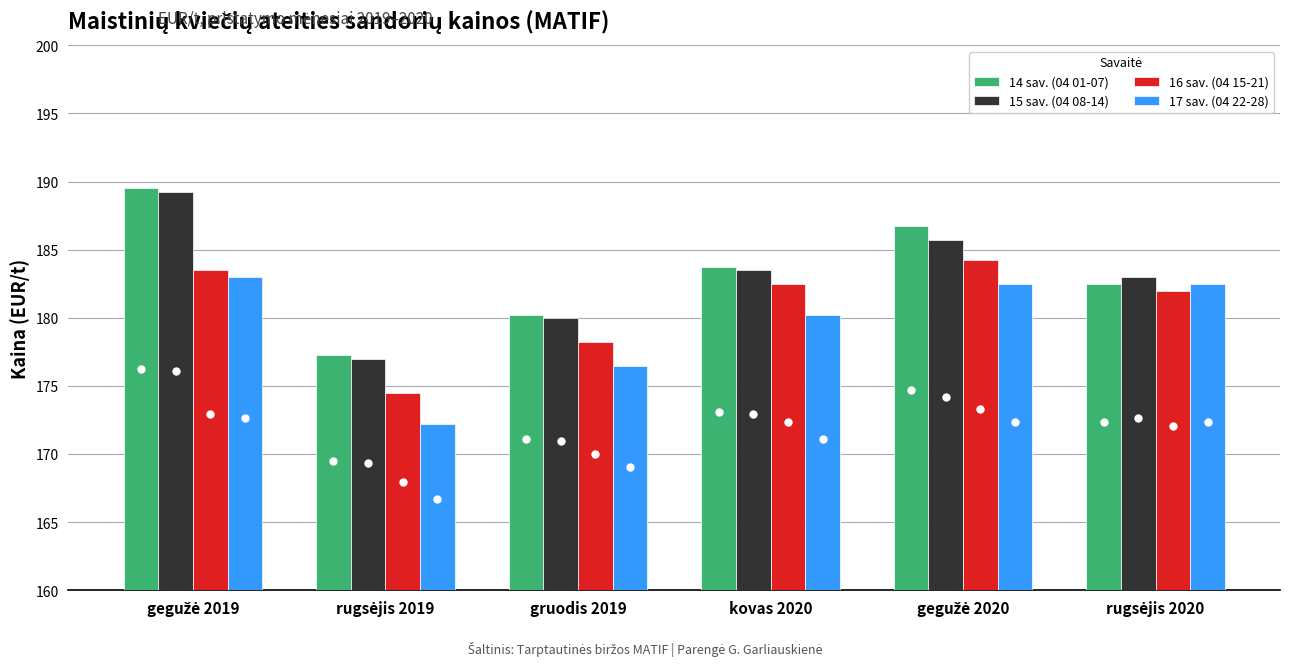

What is the total value across all series at kovas 2020?

730.0